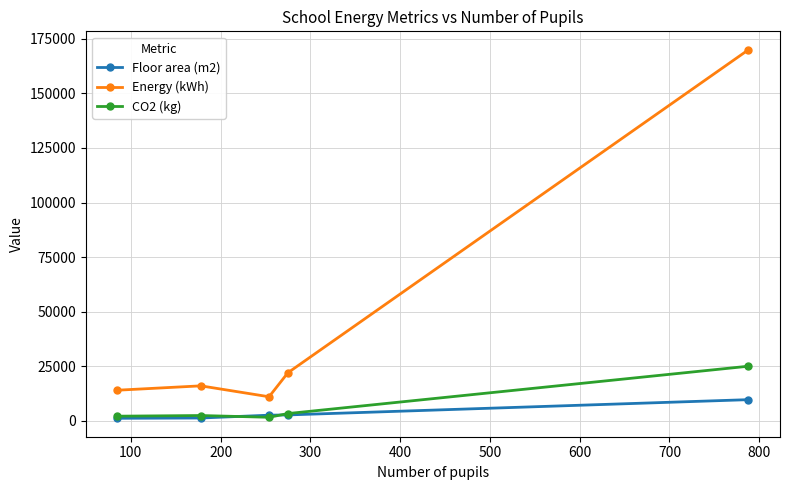

True or false: Energy (kWh) and Floor area (m2) intersect in this chart.

False